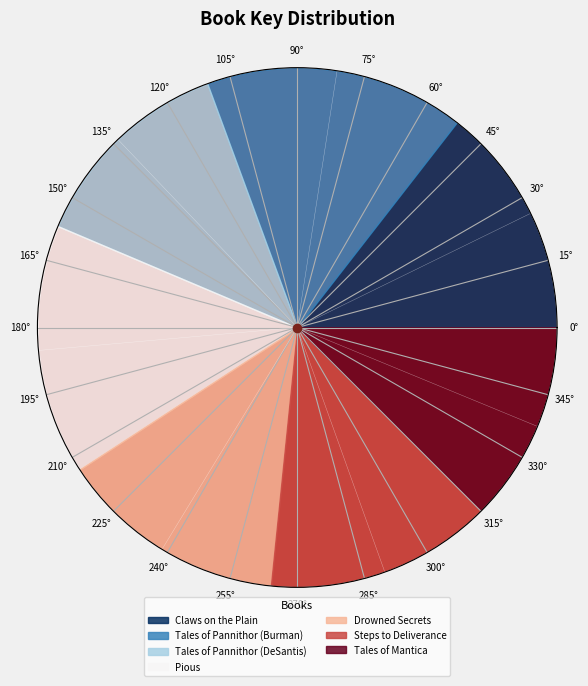

To the nearest percent, what is the difference between the Drowned Secrets and Tales of Pannithor (Burman) slice percentages?

2%